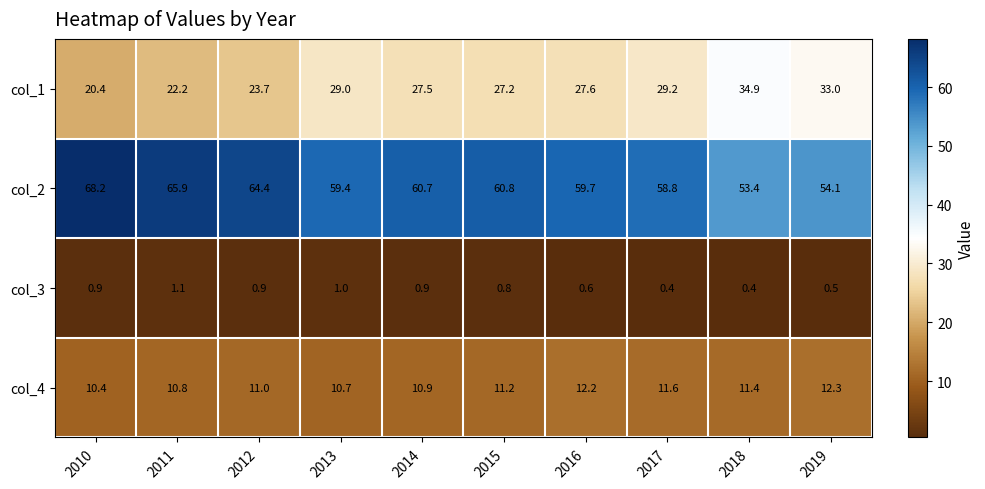

The value of col_3 at 2018 is 0.2. True or false?

False